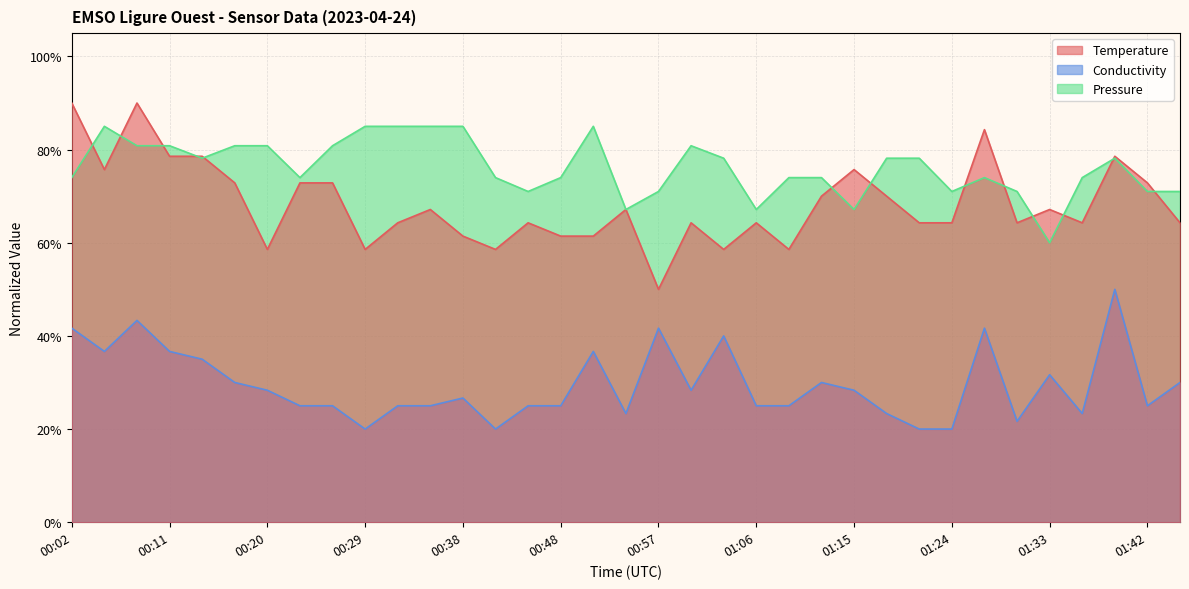

What position from the left is 01:27?

29